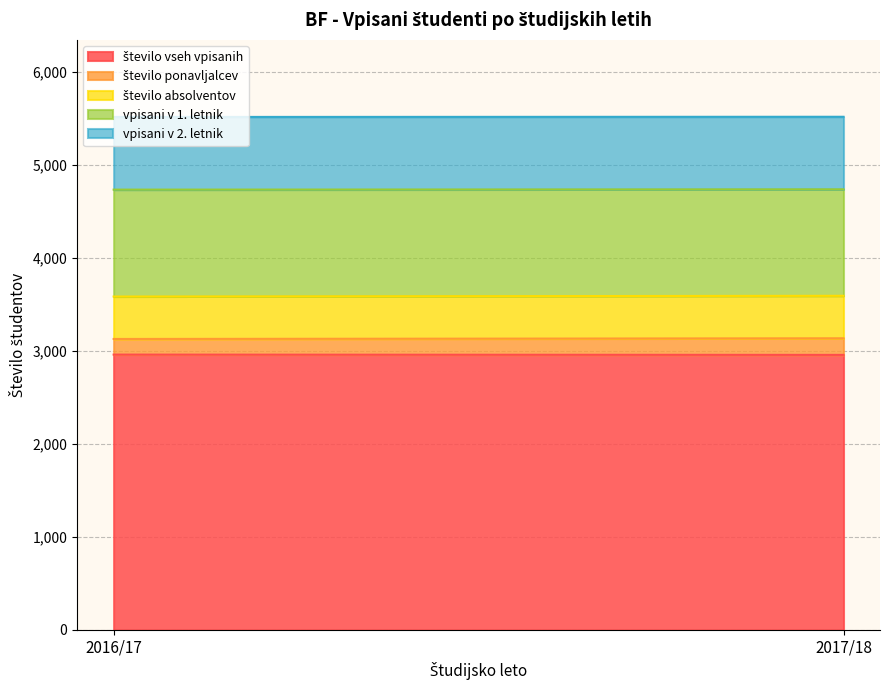

What is the total value across all series at 2016/17?

5513